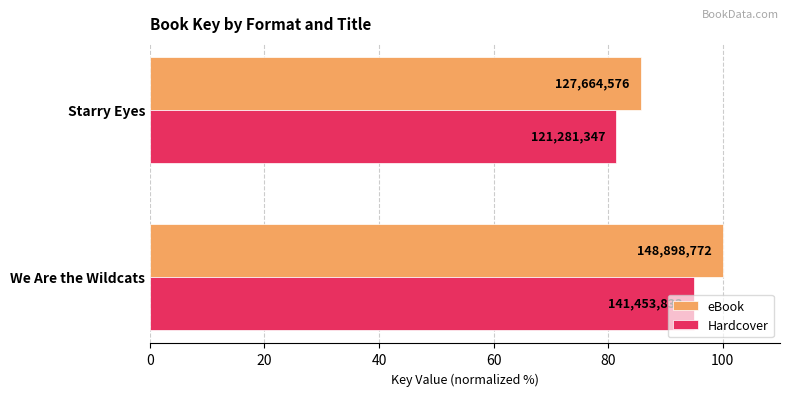

What are all the series names shown in the legend?

eBook, Hardcover